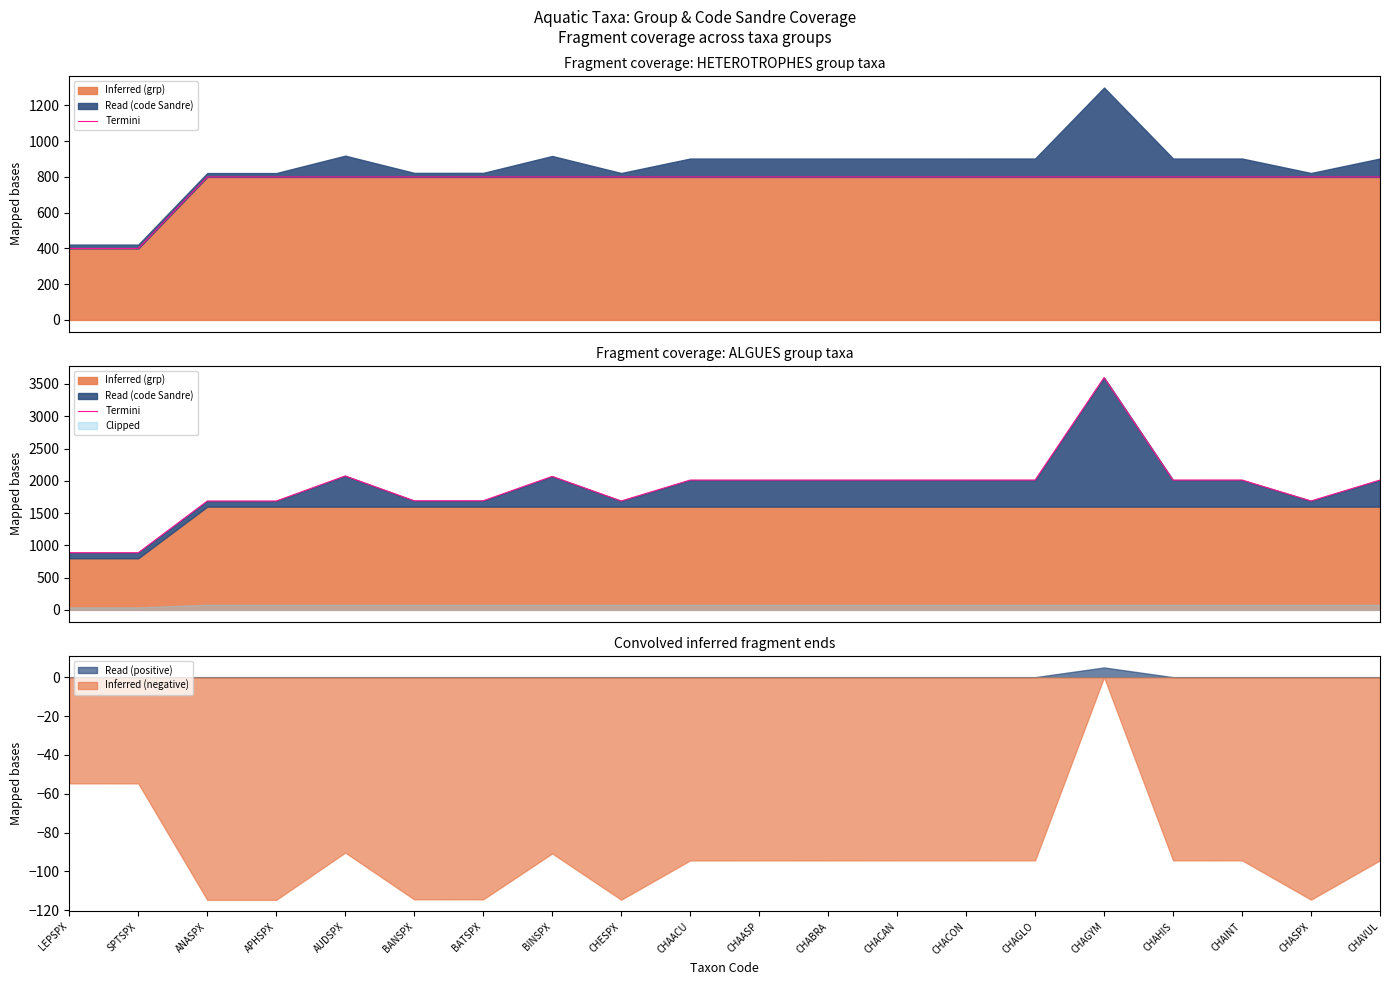

True or false: the data shows 1016.2 at BATSPX.

False